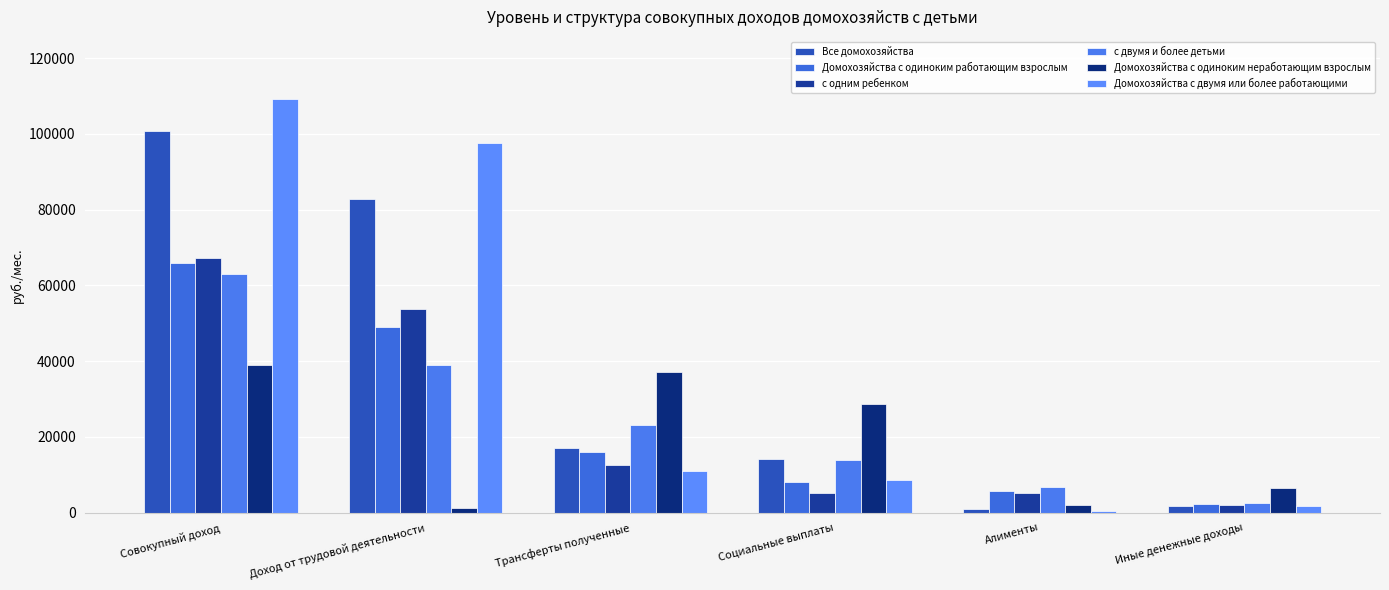

At which label does Все домохозяйства first exceed 17060?

Совокупный доход